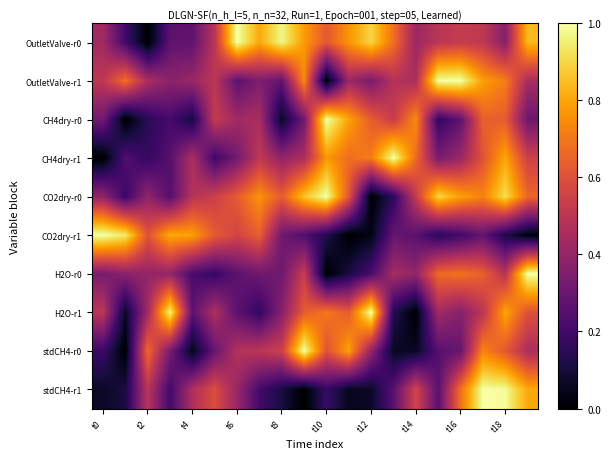

Reading right to left, what are all the values shown in this chart?

OutletValve-r0: 0.8	0.4	0.5	0.5	0.5	0.4	0.7	0.9	0.8	0.6	0.8	1.0	0.8	1.0	0.5	0.3	0.3	0.0	0.2	0.4
OutletValve-r1: 0.5	0.7	0.8	1.0	1.0	0.5	0.5	0.3	0.4	0.0	0.7	0.3	0.3	0.3	0.5	0.4	0.4	0.5	0.7	0.5
CH4dry-r0: 0.3	0.6	0.6	0.3	0.2	0.7	0.5	0.6	0.8	1.0	0.3	0.1	0.5	0.4	0.5	0.1	0.2	0.1	0.0	0.3
CH4dry-r1: 0.5	0.8	0.6	0.4	0.3	0.7	1.0	0.7	0.7	0.8	0.5	0.4	0.5	0.3	0.2	0.5	0.3	0.2	0.2	0.0
CO2dry-r0: 0.7	0.9	0.7	0.8	0.9	0.5	0.2	0.0	0.6	1.0	0.9	0.6	0.8	0.6	0.5	0.5	0.2	0.4	0.2	0.4
CO2dry-r1: 0.0	0.1	0.3	0.2	0.1	0.3	0.3	0.0	0.0	0.1	0.2	0.3	0.6	0.6	0.6	0.8	0.8	0.6	0.9	1.0
H2O-r0: 1.0	0.5	0.6	0.7	0.7	0.4	0.4	0.2	0.1	0.0	0.5	0.3	0.3	0.3	0.2	0.2	0.4	0.4	0.4	0.3
H2O-r1: 0.6	0.8	0.5	0.4	0.4	0.0	0.1	1.0	0.6	0.7	0.6	0.4	0.2	0.3	0.5	0.3	1.0	0.4	0.1	0.5
stdCH4-r0: 0.5	0.6	0.7	0.3	0.2	0.1	0.1	0.4	0.8	0.6	1.0	0.5	0.5	0.5	0.3	0.0	0.3	0.7	0.0	0.2
stdCH4-r1: 0.8	1.0	1.0	0.7	0.3	0.6	0.3	0.1	0.1	0.2	0.0	0.1	0.2	0.4	0.6	0.5	0.2	0.5	0.1	0.1